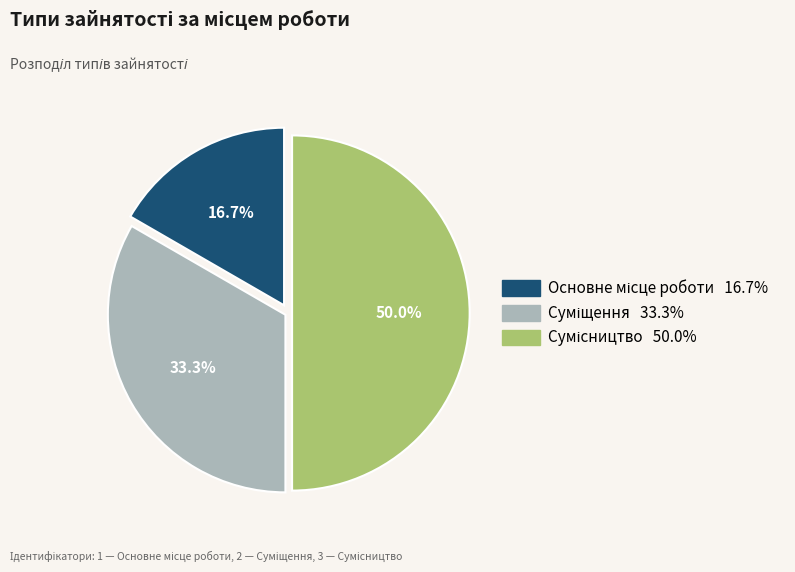

What is the change in value from Суміщення to Сумісництво?

+1